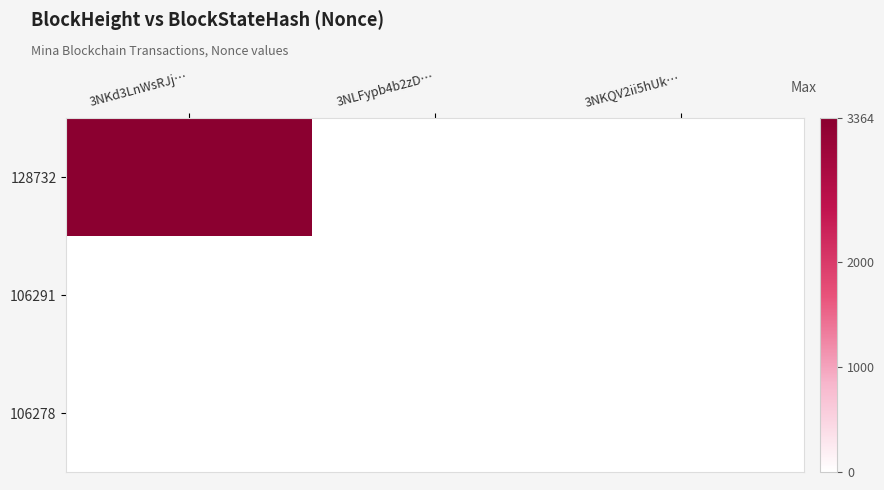

Which label corresponds to the largest value in the chart?

3NKd3LnWsRJj…